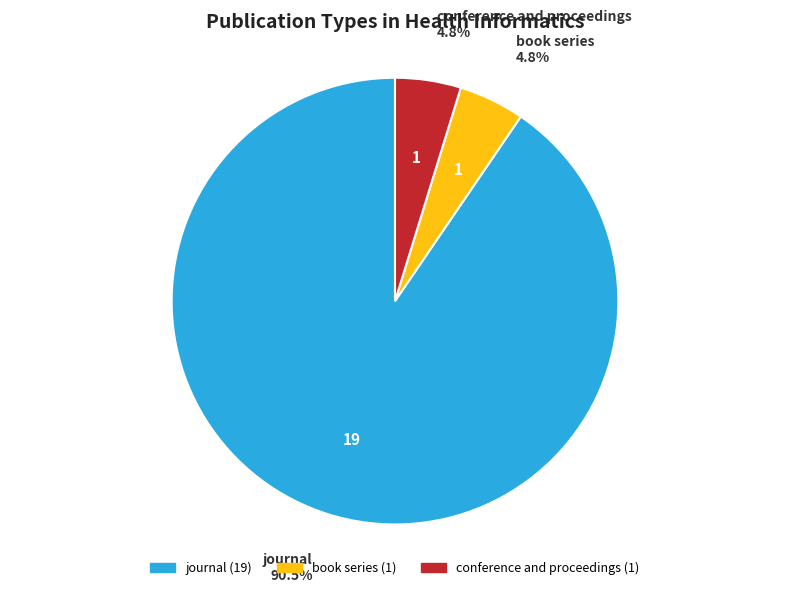

Which has a higher value, book series or journal?

journal